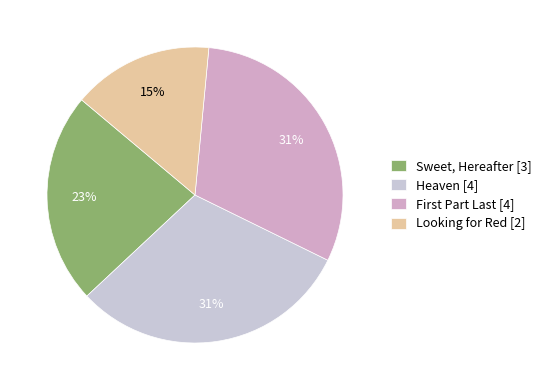

What is the largest slice in the pie chart?

Heaven